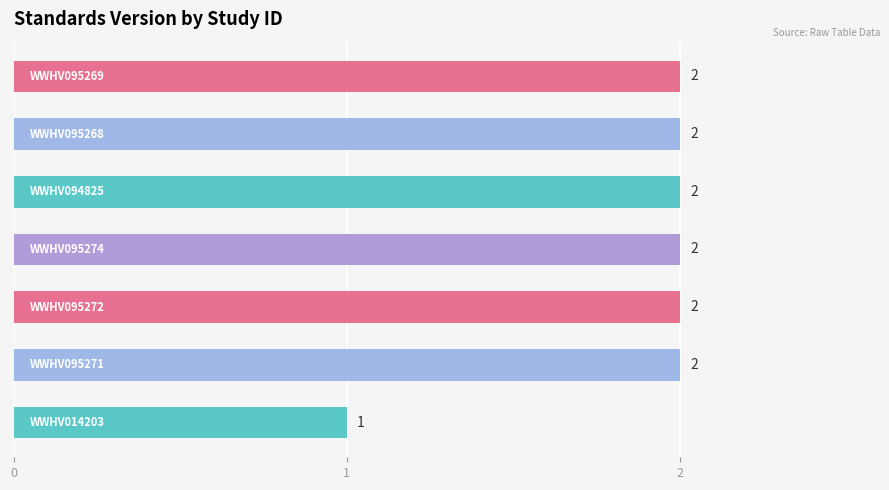

Reading bottom to top, what are all the values shown in this chart?

1	2	2	2	2	2	2